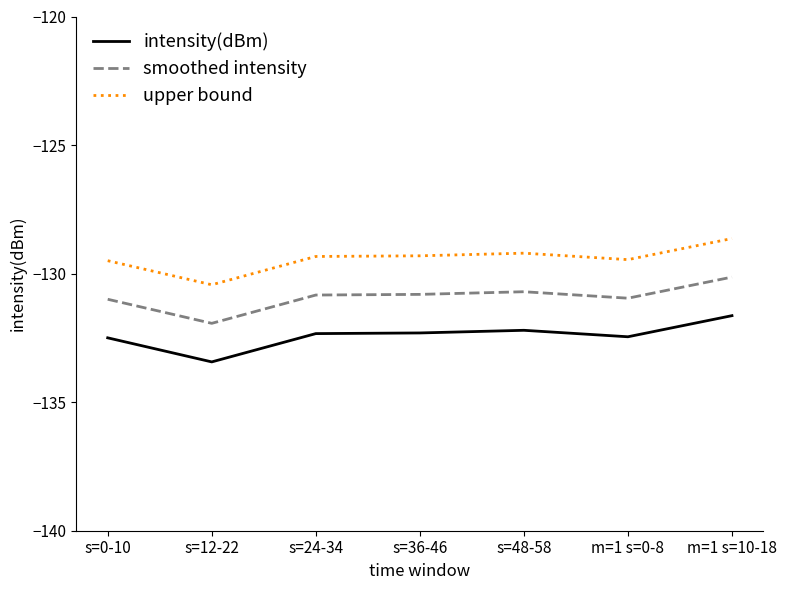

Does the chart display data point markers on the line(s)?

No